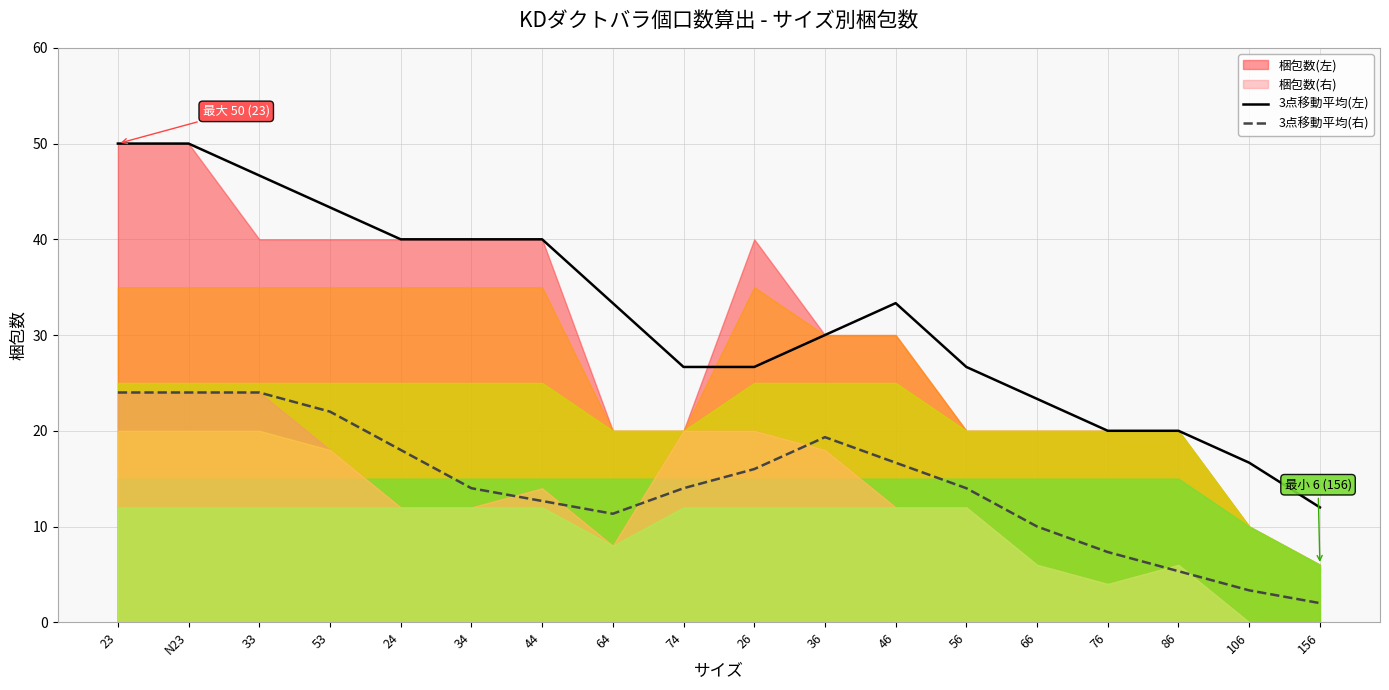

What is the difference between the maximum and second lowest values in the 3点移動平均(右) series?

20.7